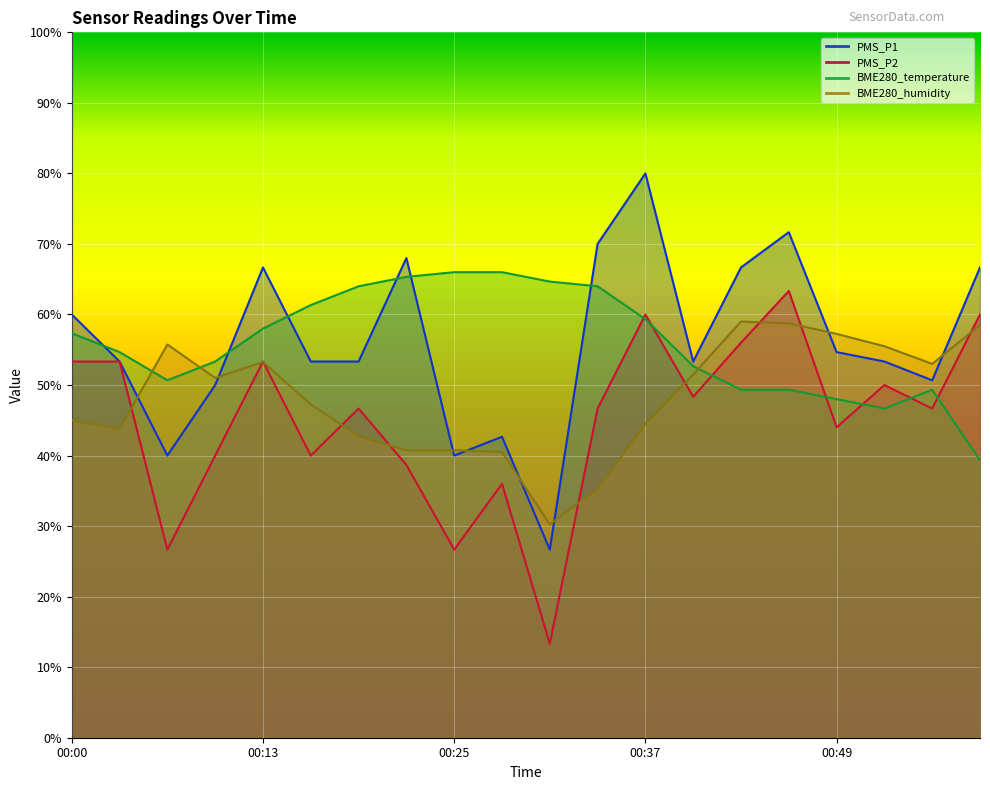

What is the sum of the BME280_humidity values at 00:56 and 00:19?

95.7